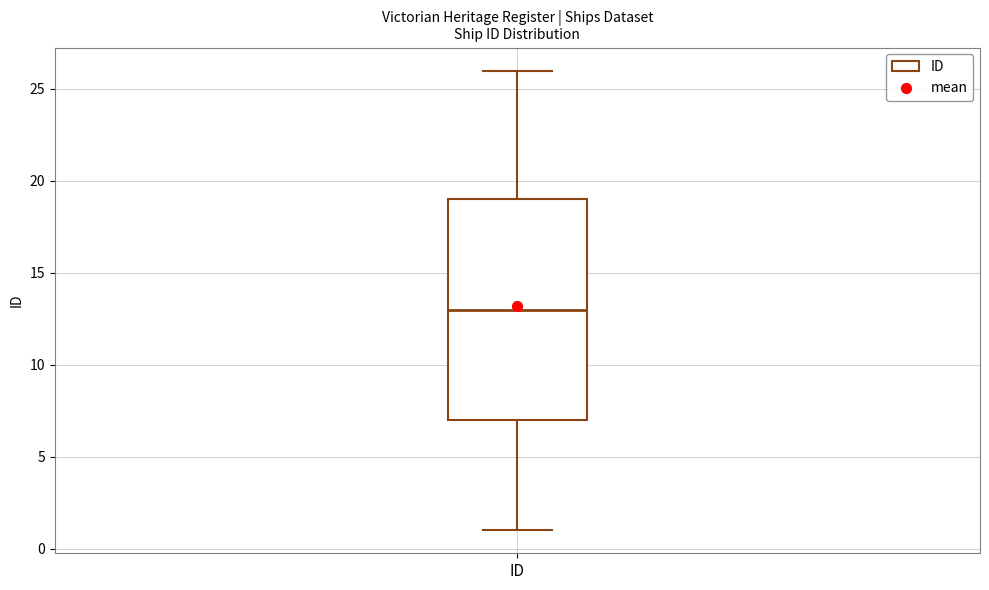

Read this box plot against the y-axis: the position of the median line, the range covered by the box, and the ends of both whiskers. The values are not printed on the chart, so give them approximately, as read against the axis.

median 13, box 7 to 19, whiskers 1 to 26